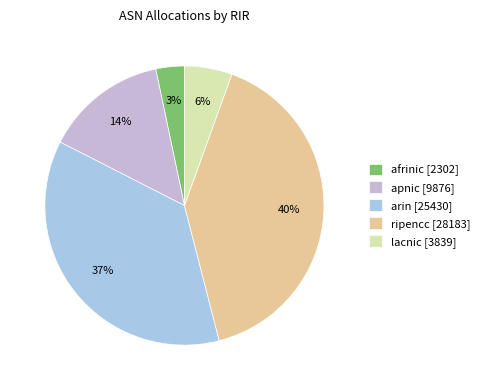

What is the smallest slice in the pie chart?

afrinic